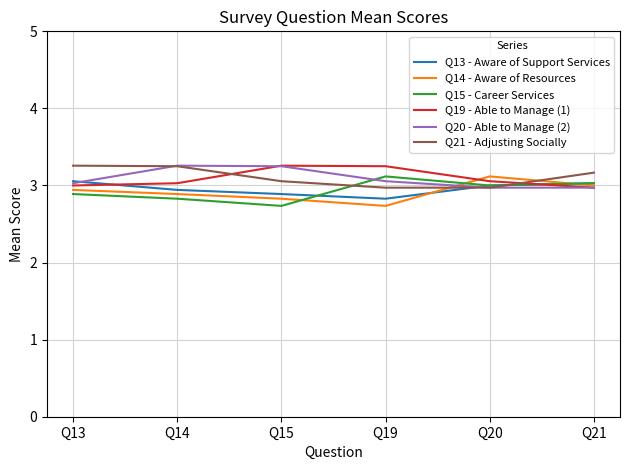

What is the greatest value displayed?

3.3